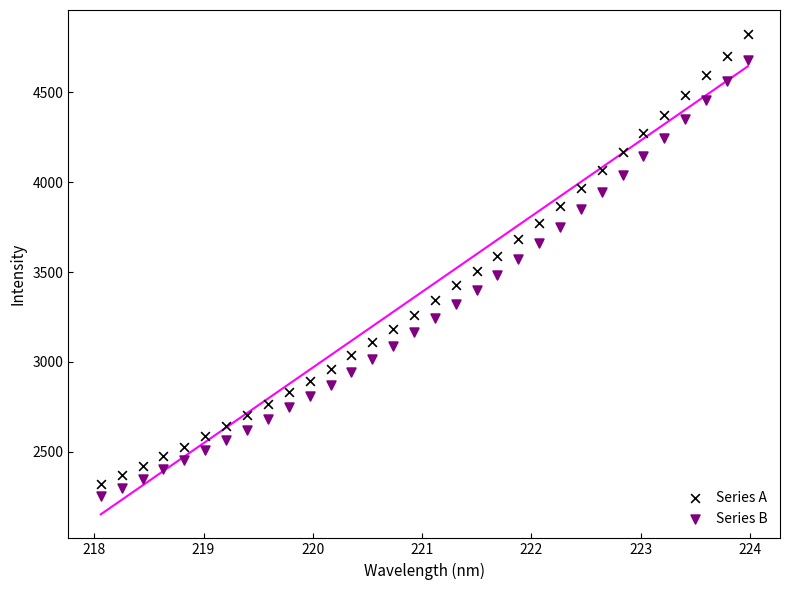

What are all the series names shown in the legend?

Series A, Series B